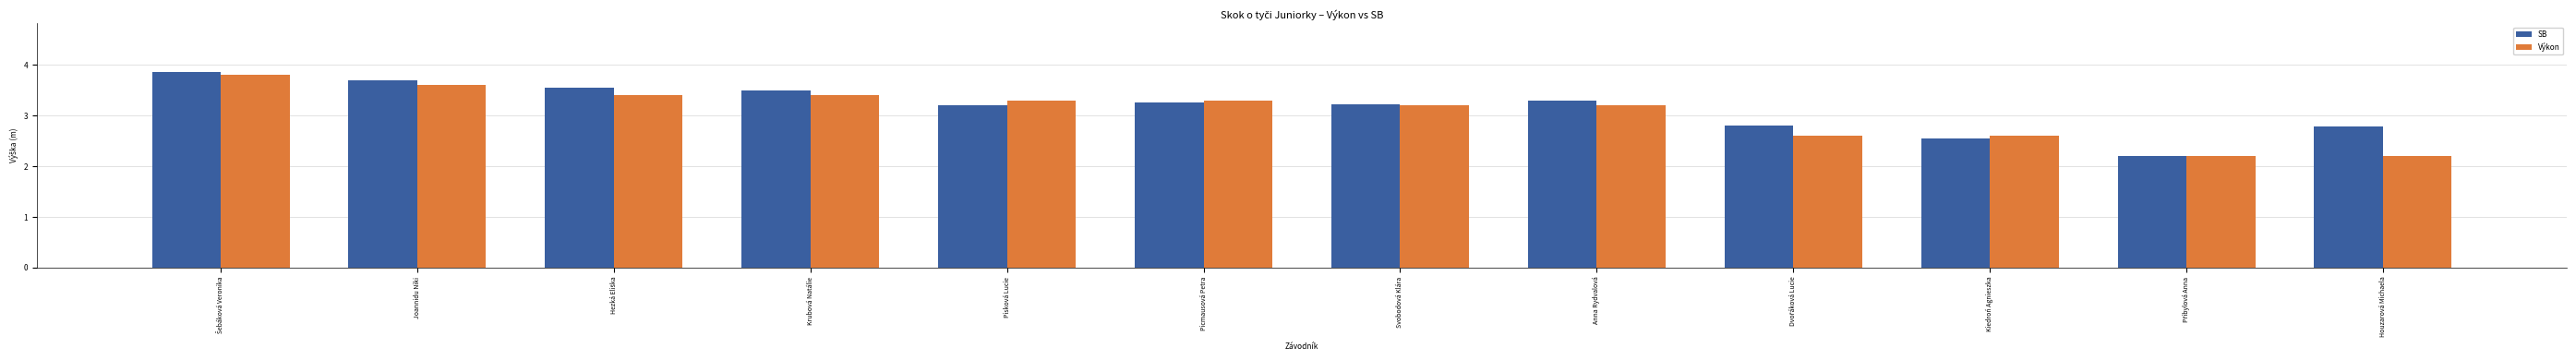

How many SB values are between 2 and 3?

4